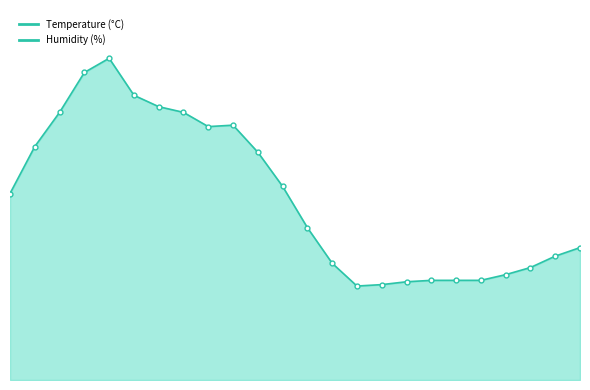

Reading left to right, list all the values displayed in this chart.

22:00=13.1	21:00=16.4	20:00=18.8	19:00=21.6	18:00=22.6	17:00=20.0	16:00=19.2	15:00=18.8	14:00=17.8	13:00=17.9	12:00=16.0	11:00=13.6	10:00=10.7	09:00=8.2	08:00=6.6	07:00=6.7	06:00=6.9	05:00=7.0	04:00=7.0	03:00=7.0	02:00=7.4	01:00=7.9	00:00=8.7	23:00=9.3